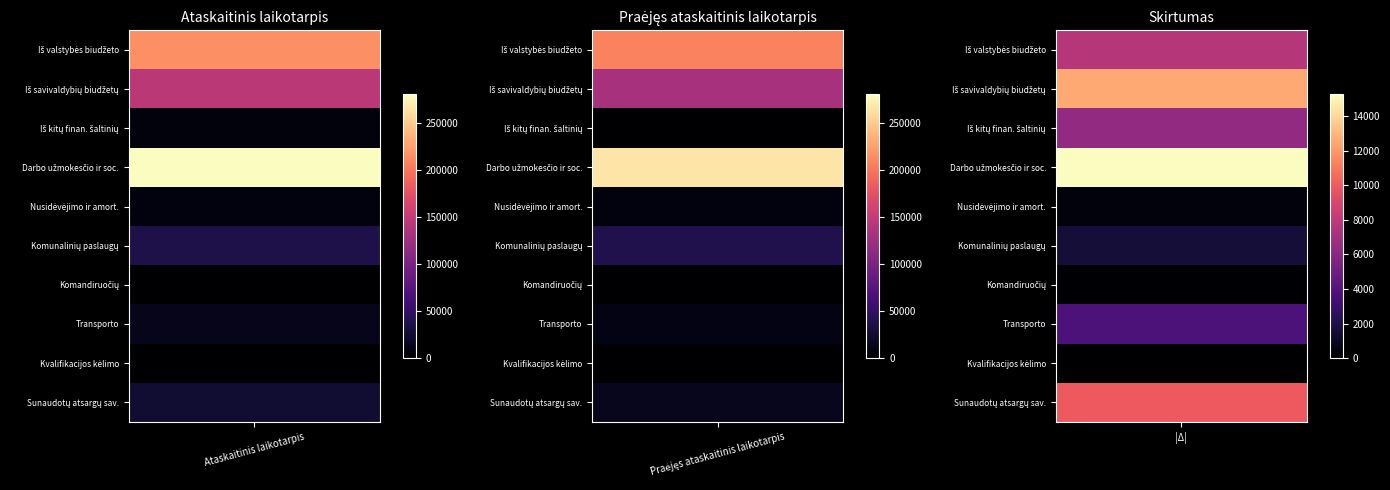

Reading right to left, transcribe all the data shown in this chart.

Iš valstybės biudžeto: Praėjęs ataskaitinis laikotarpis=208151.1	Ataskaitinis laikotarpis=215741.0
Iš savivaldybių biudžetų: Praėjęs ataskaitinis laikotarpis=131558.5	Ataskaitinis laikotarpis=144042.4
Iš kitų finansavimo šaltinių: Praėjęs ataskaitinis laikotarpis=598.6	Ataskaitinis laikotarpis=6906.9
DARBO UŽMOKESČIO IR SOCIALINIO DRAUDIMO: Praėjęs ataskaitinis laikotarpis=265530.3	Ataskaitinis laikotarpis=280795.7
NUSIDĖVĖJIMO IR AMORTIZACIJOS: Praėjęs ataskaitinis laikotarpis=8565.3	Ataskaitinis laikotarpis=8166.6
KOMUNALINIŲ PASLAUGŲ IR RYŠIŲ: Praėjęs ataskaitinis laikotarpis=38444.3	Ataskaitinis laikotarpis=36849.1
KOMANDIRUOČIŲ: Praėjęs ataskaitinis laikotarpis=21.3	Ataskaitinis laikotarpis=102.3
TRANSPORTO: Praėjęs ataskaitinis laikotarpis=10191.8	Ataskaitinis laikotarpis=13915.9
KVALIFIKACIJOS KĖLIMO: Praėjęs ataskaitinis laikotarpis=177.0	Ataskaitinis laikotarpis=126.8
SUNAUDOTŲ IR PARDUOTŲ ATSARGŲ SAVIKAINA: Praėjęs ataskaitinis laikotarpis=16327.1	Ataskaitinis laikotarpis=26231.8